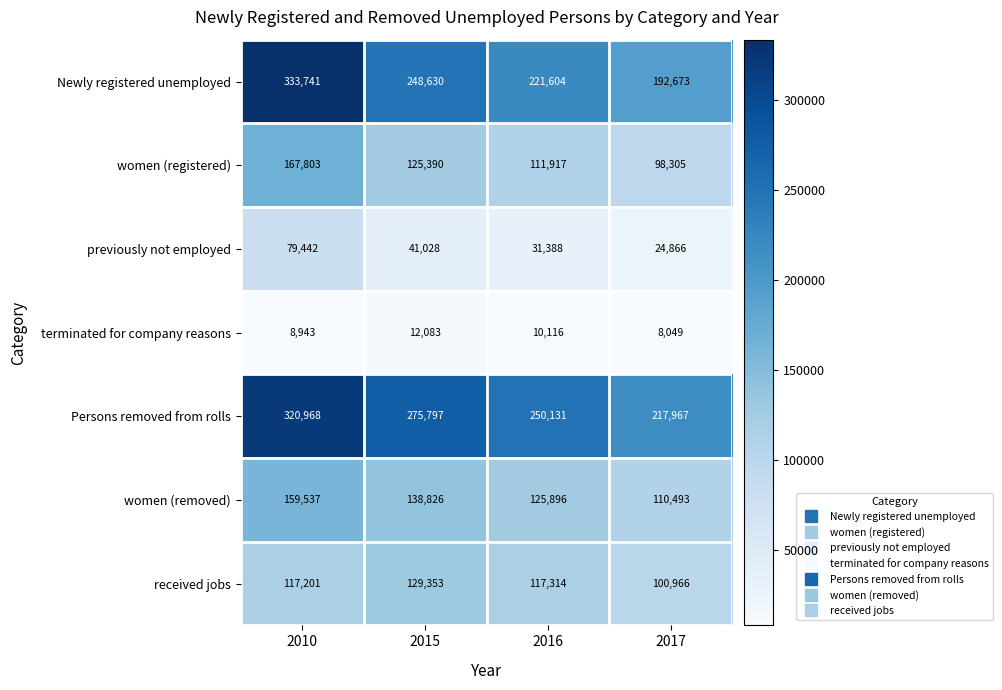

What is the difference between the maximum and minimum values in the women (removed) series?

49044